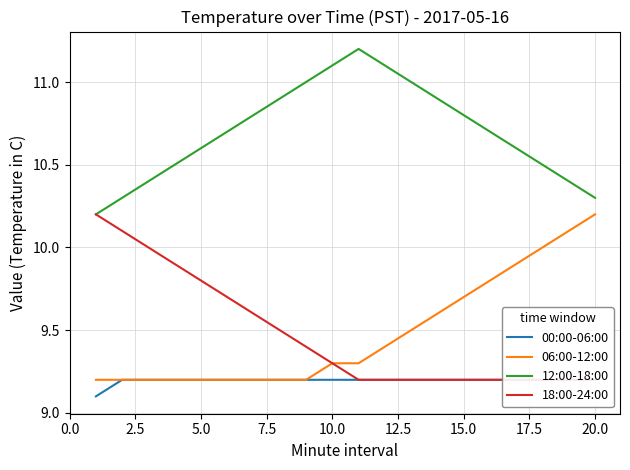

The value of 12:00-18:00 at 10.0 is 11.1. True or false?

True